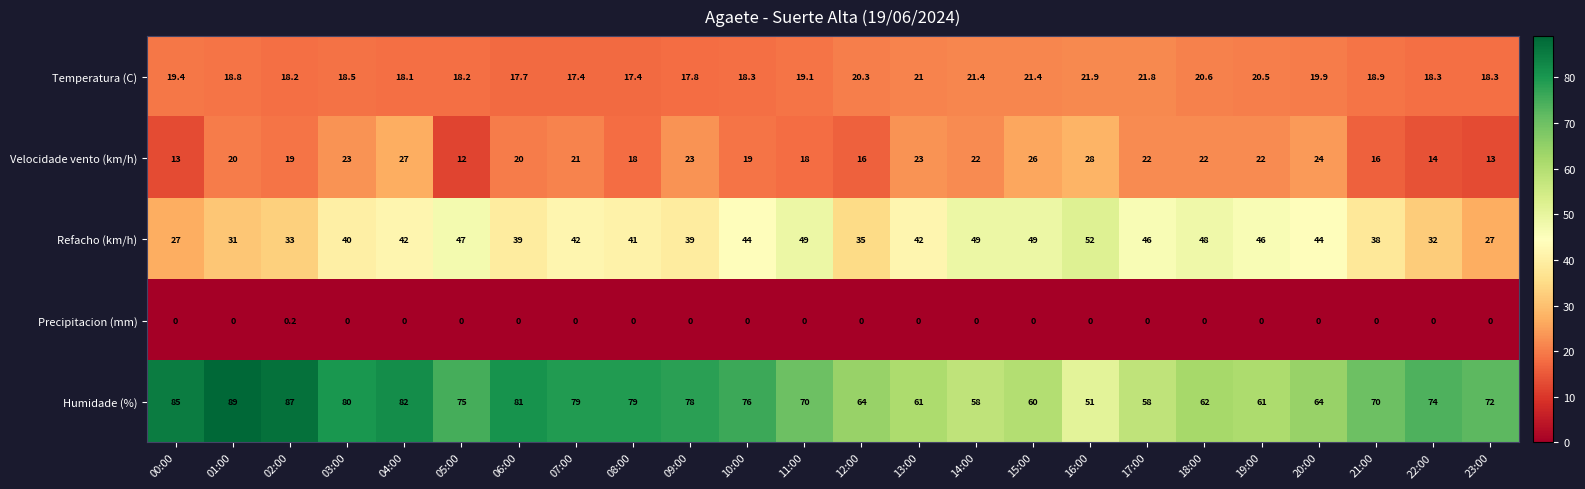

The Velocidade vento (km/h) series shows 4.3 at 22:00. True or false?

False